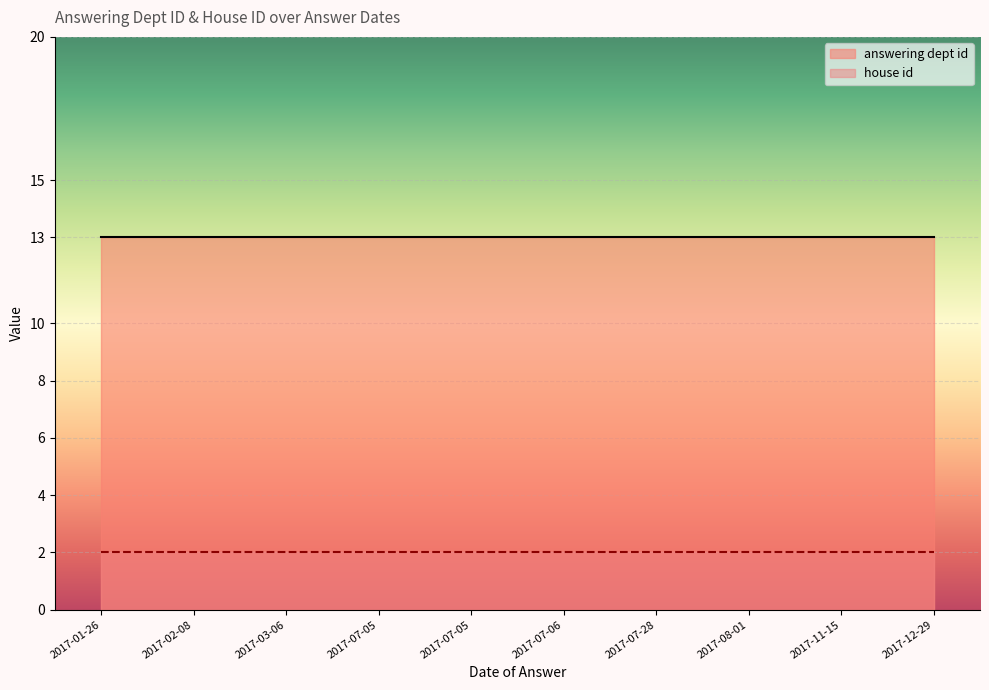

Count the number of data series in this chart.

2